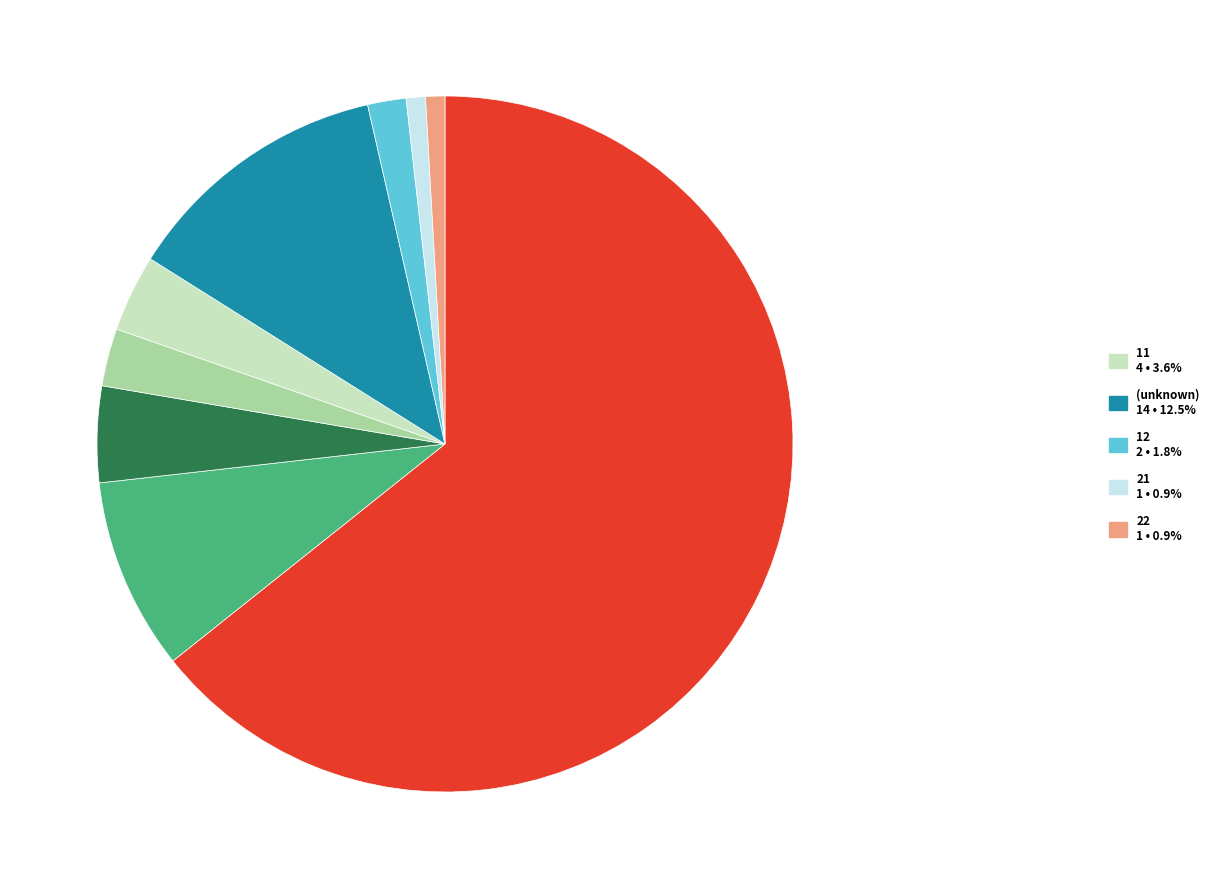

Is there any slice that represents more than half of the pie?

Yes